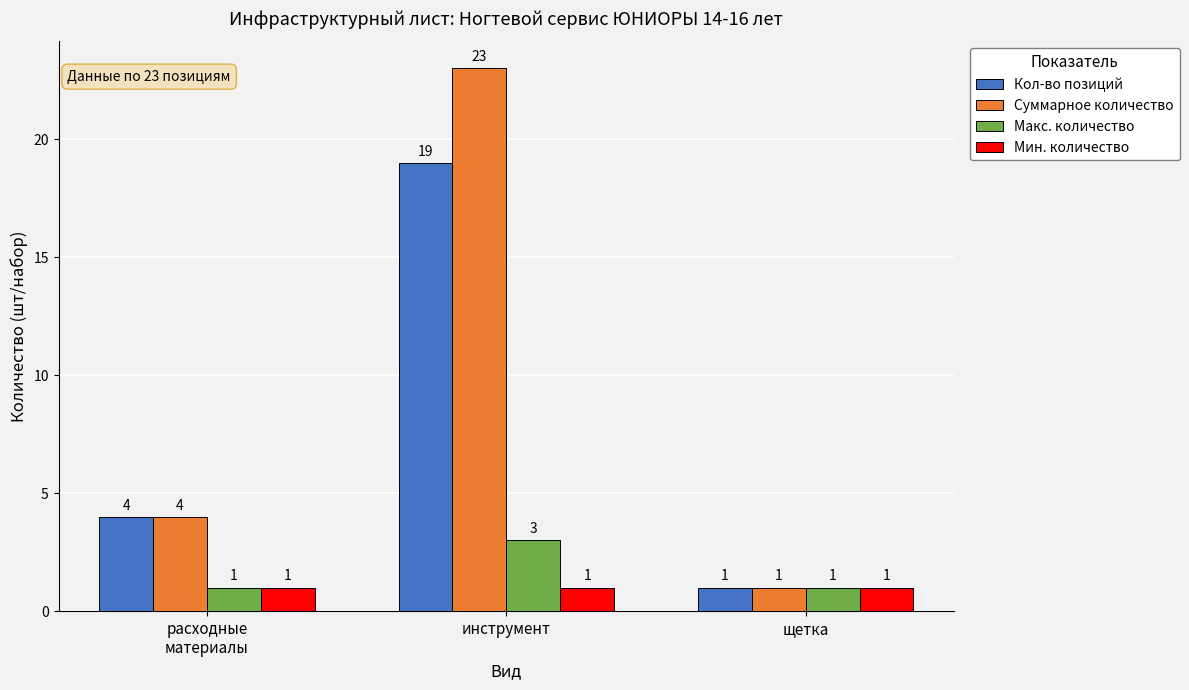

Which series has the largest range (max minus min)?

Суммарное количество